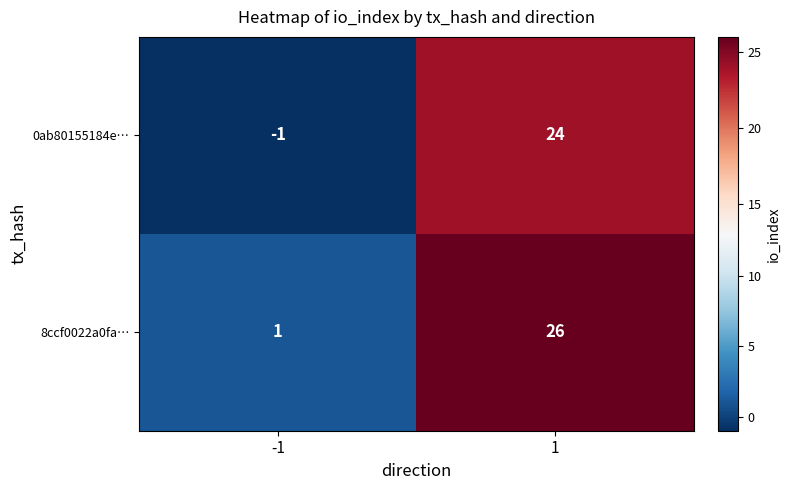

What is the highest value of the 8ccf0022a0fa… series?

26